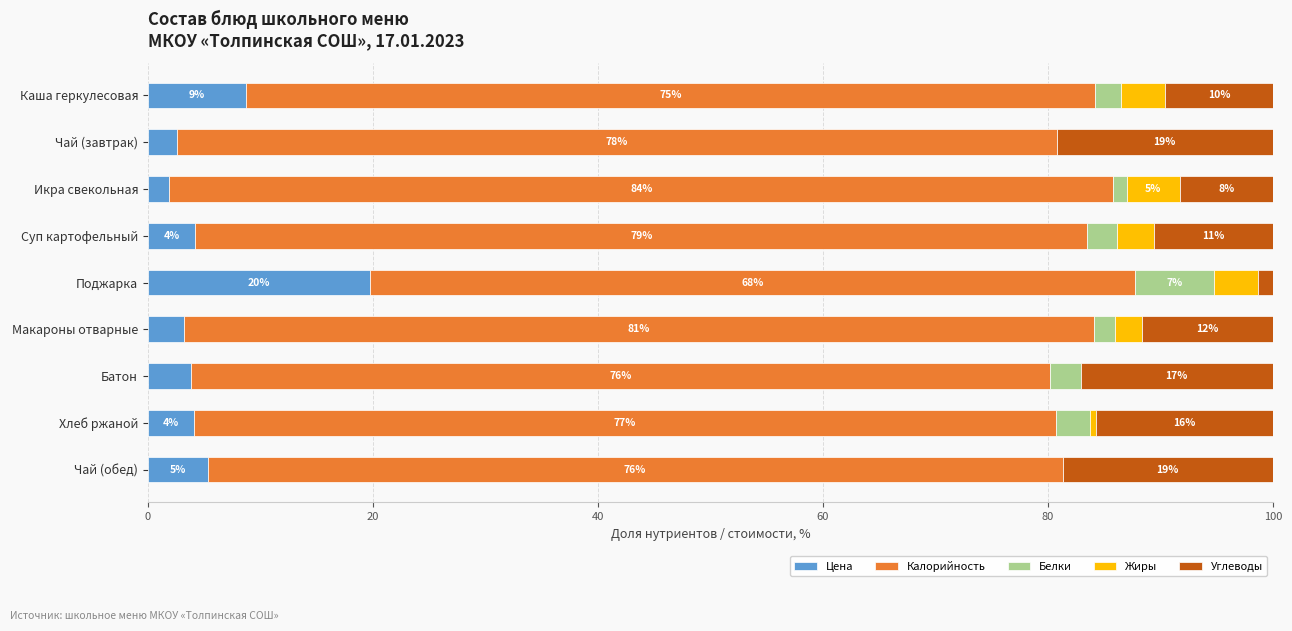

How many bars are there in total?

45